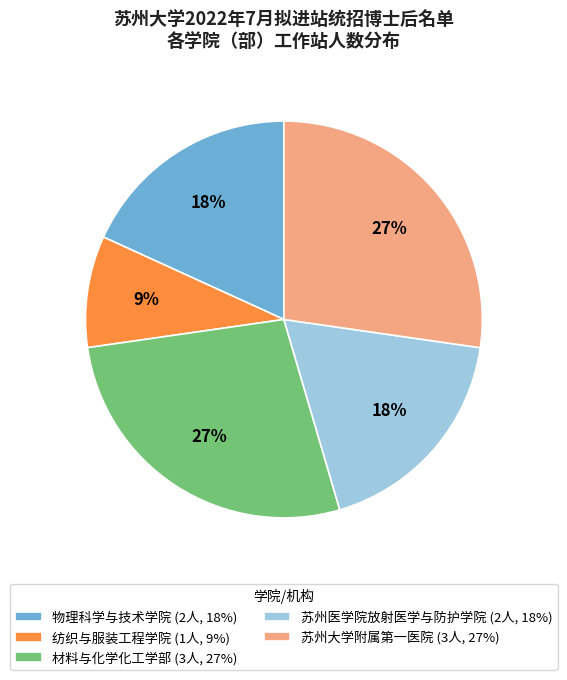

Count the number of slices in the pie.

5